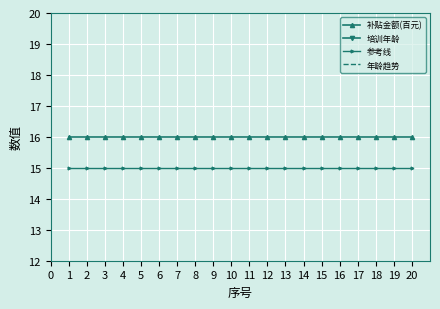

True or false: 参考线 has more than 0 points higher than both neighbors.

False